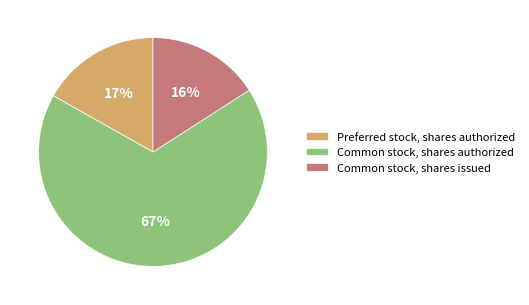

Between Preferred stock, shares authorized and Common stock, shares authorized, which is larger?

Common stock, shares authorized